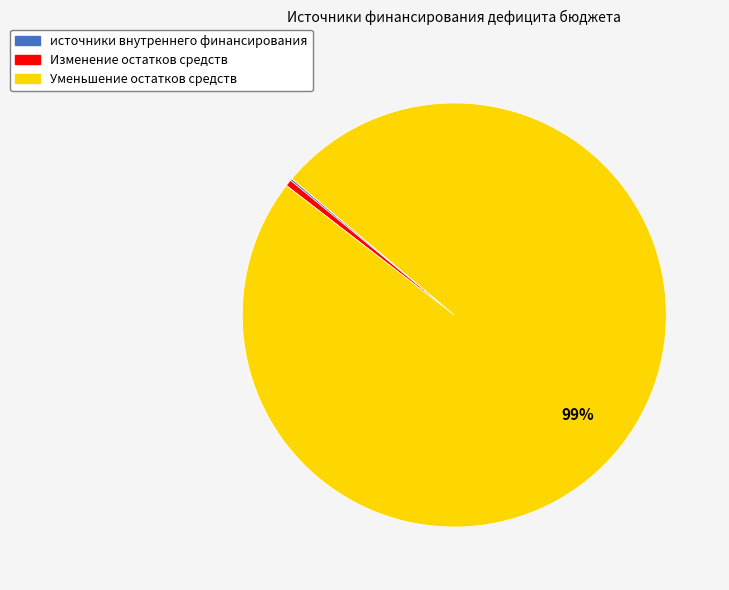

Between Уменьшение остатков средств and Изменение остатков средств, which is larger?

Уменьшение остатков средств